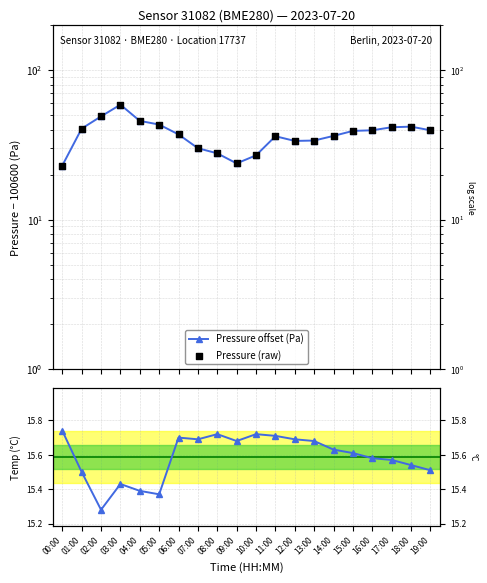

At which category is the sum across all series the highest?

03:00